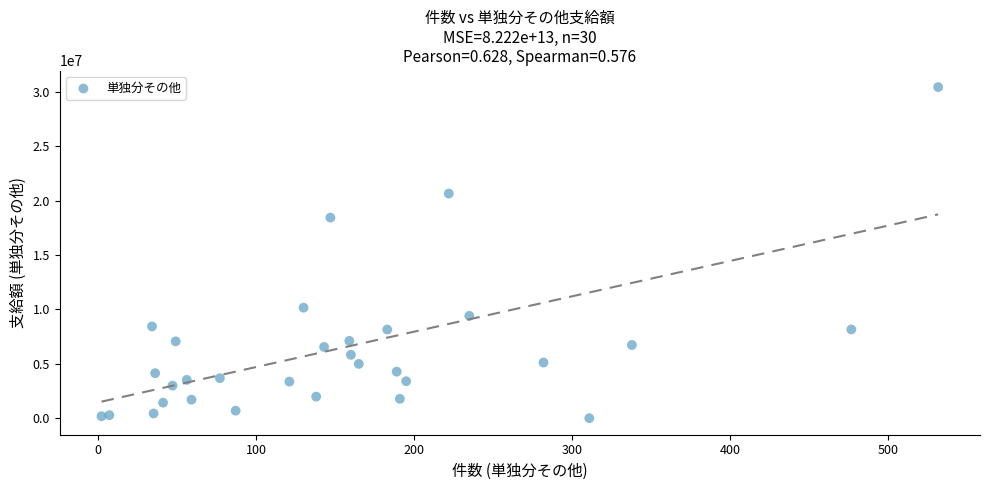

What Y value in the scatter plot is closest to 15215519?

18433601